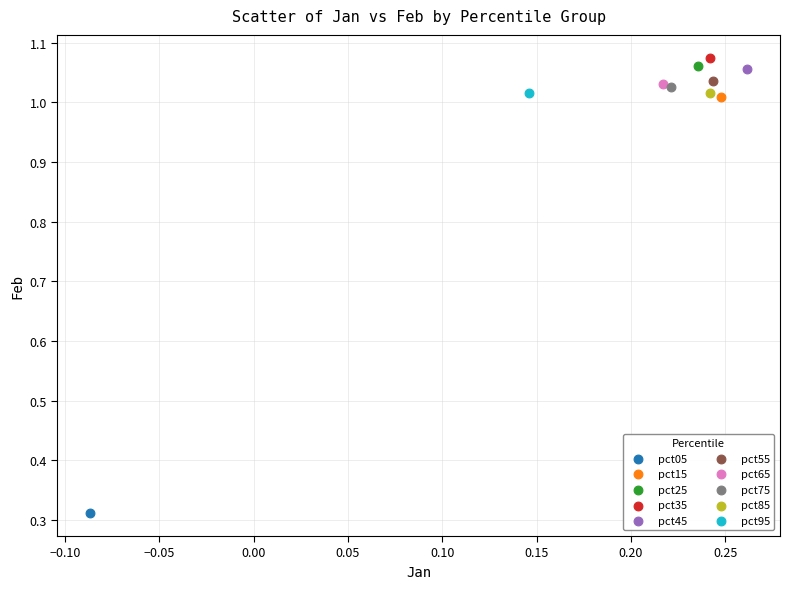

What are all the series names shown in the legend?

pct05, pct15, pct25, pct35, pct45, pct55, pct65, pct75, pct85, pct95